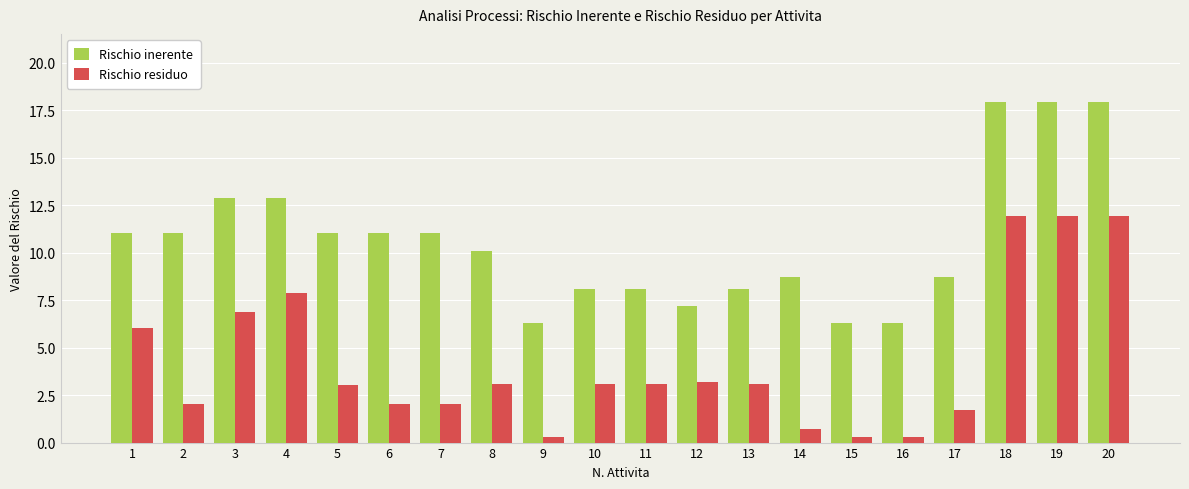

Is the value of Rischio inerente at 6 greater than the value of Rischio residuo at 13?

Yes